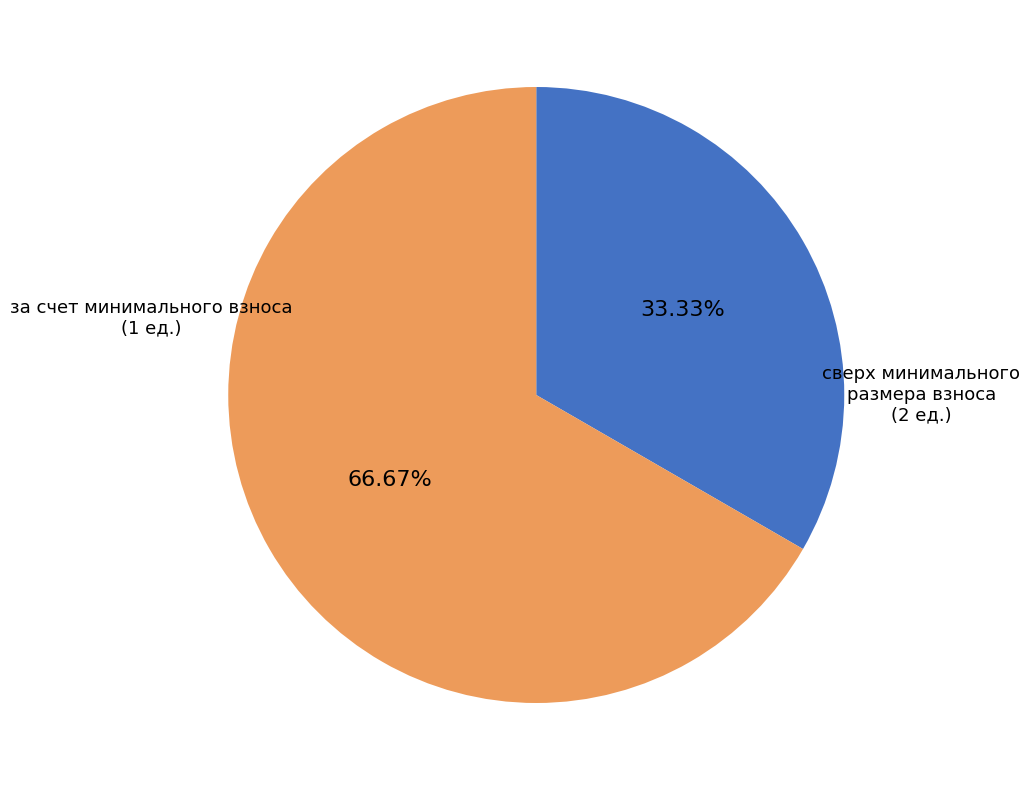

Count the number of slices in the pie.

2